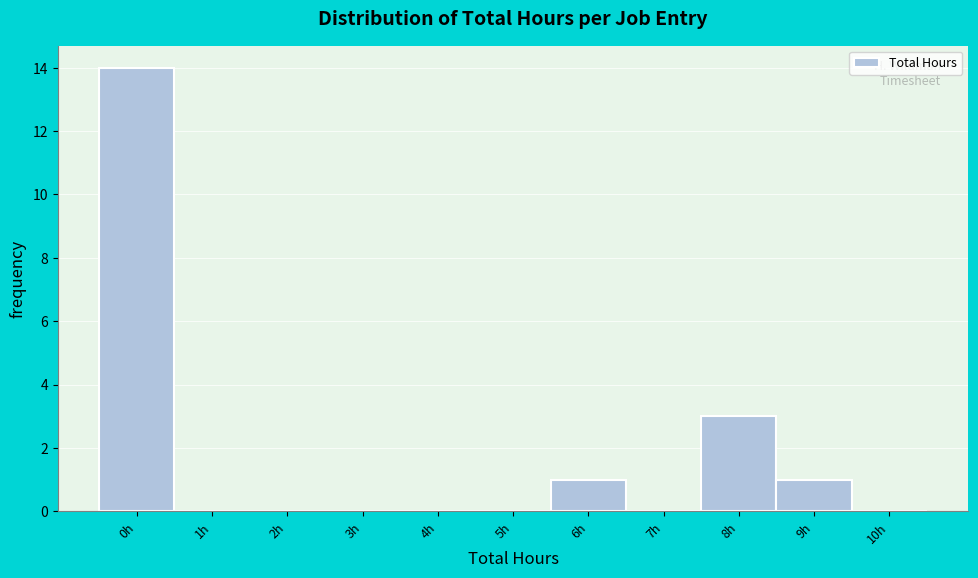

Reading left to right, transcribe all the data shown in this chart.

0h=14	1h=0	2h=0	3h=0	4h=0	5h=0	6h=1	7h=0	8h=3	9h=1	10h=0